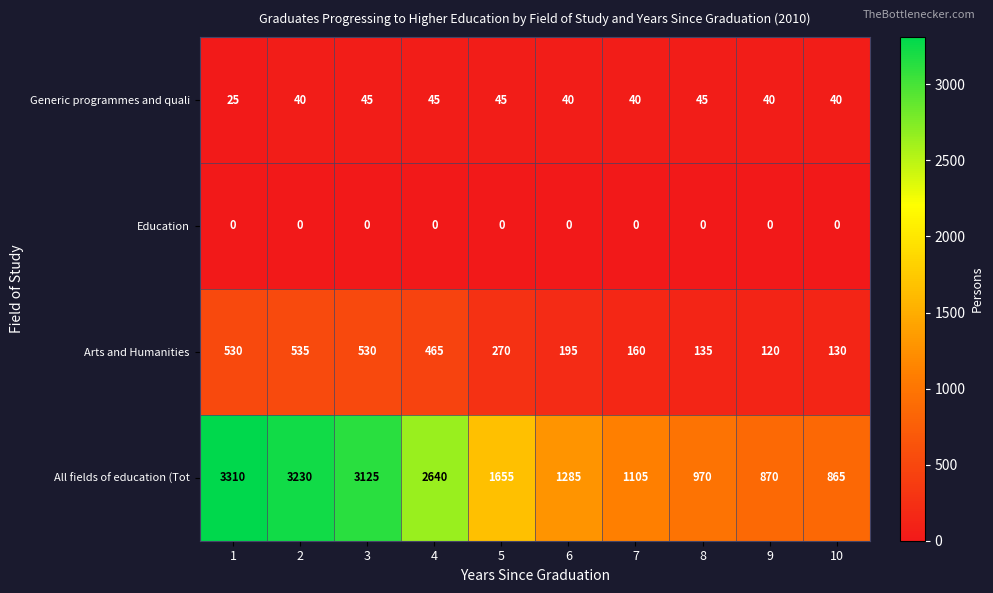

What is the difference between the second highest and second lowest values in the Arts and Humanities series?

400